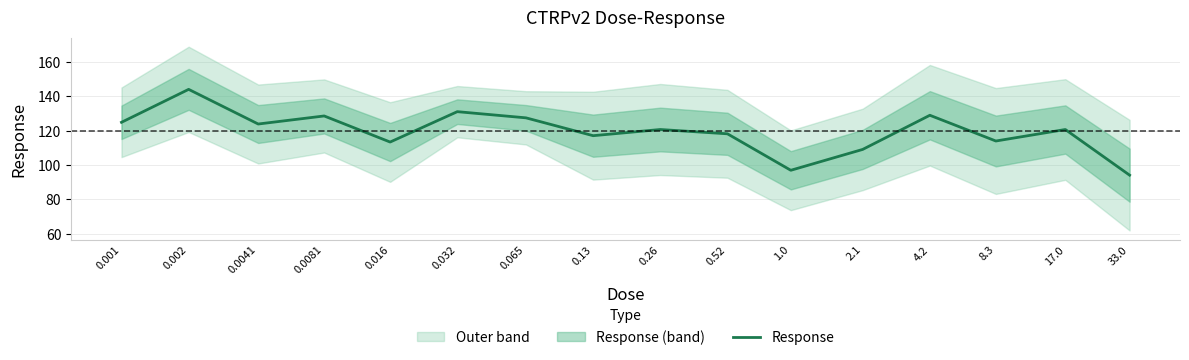

How many points are lower than both their immediate neighbors (excluding endpoints)?

5